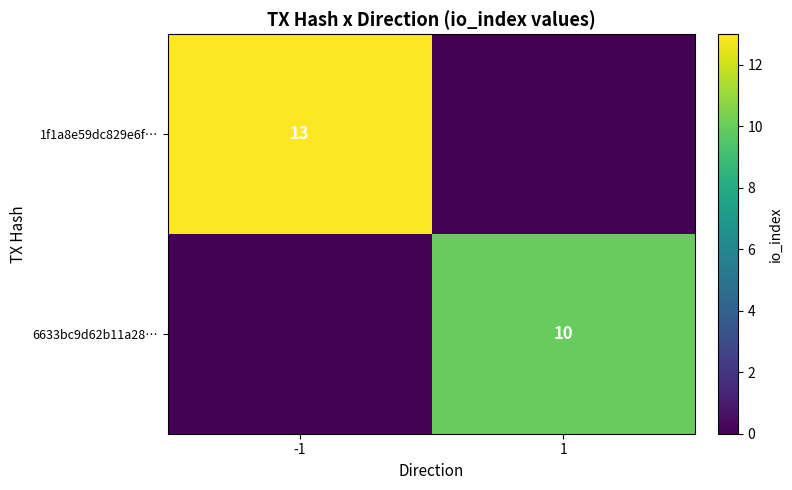

Is the value of 6633bc9d62b11a28… at 1 greater than the value of 1f1a8e59dc829e6f… at -1?

No